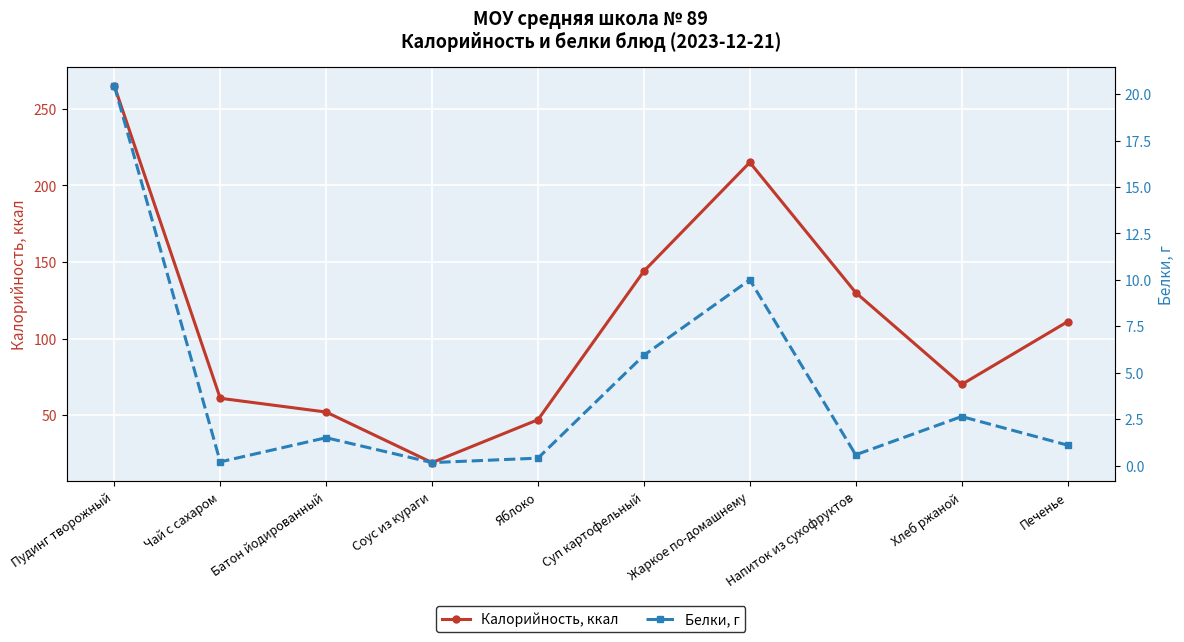

What is the total value across all series at Суп картофельный?

149.9